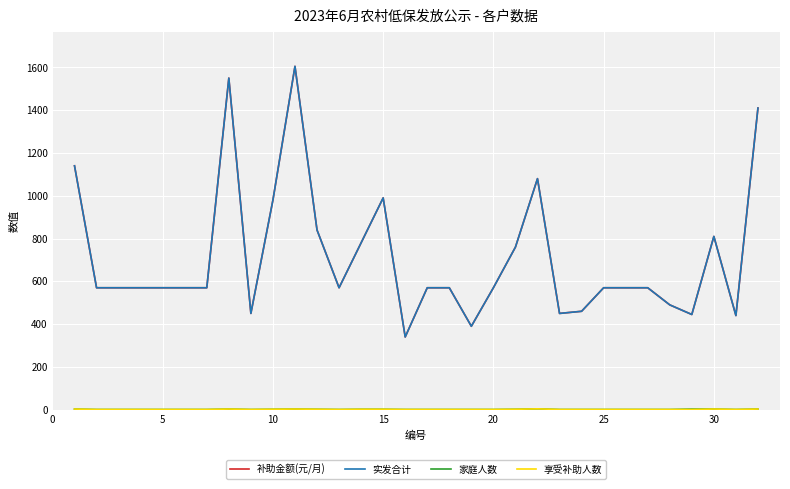

True or false: 家庭人数 and 享受补助人数 intersect in this chart.

False